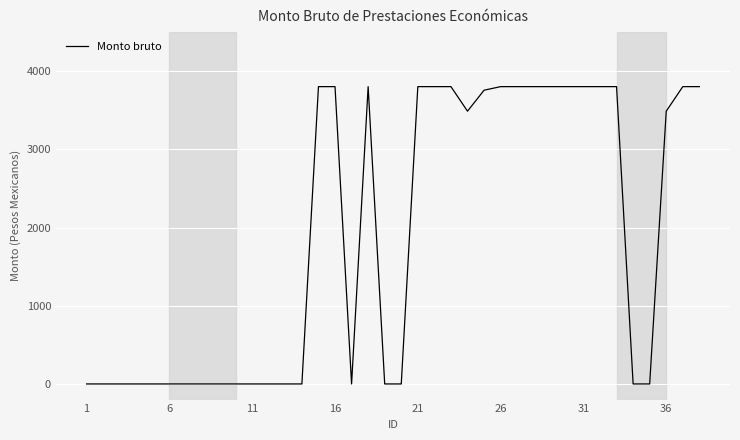

What is the maximum value shown in the chart?

3802.6